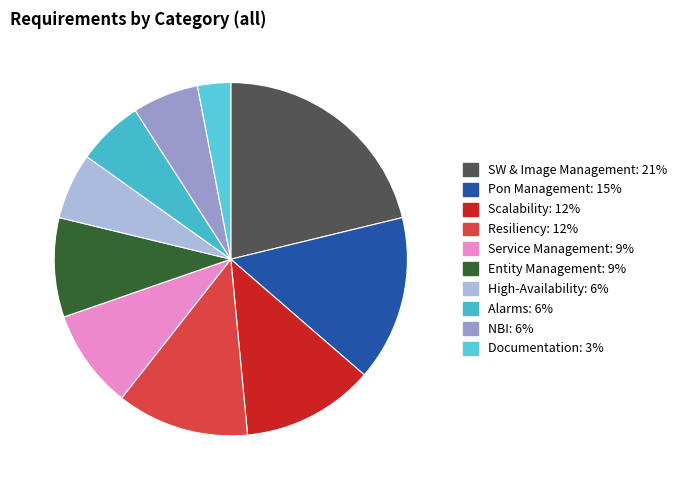

To the nearest percent, what is the difference between the largest and smallest slice percentages?

18%